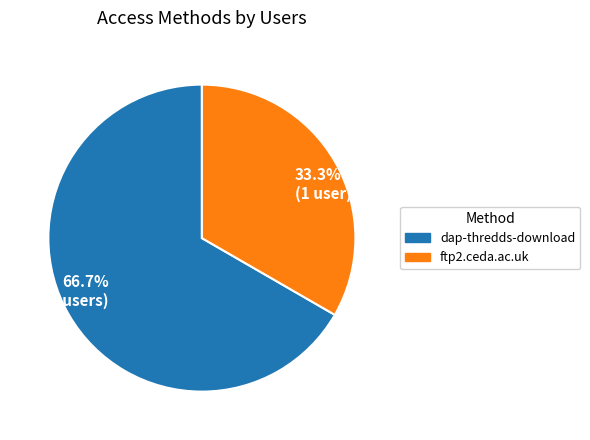

Between dap-thredds-download and ftp2.ceda.ac.uk, which is larger?

dap-thredds-download